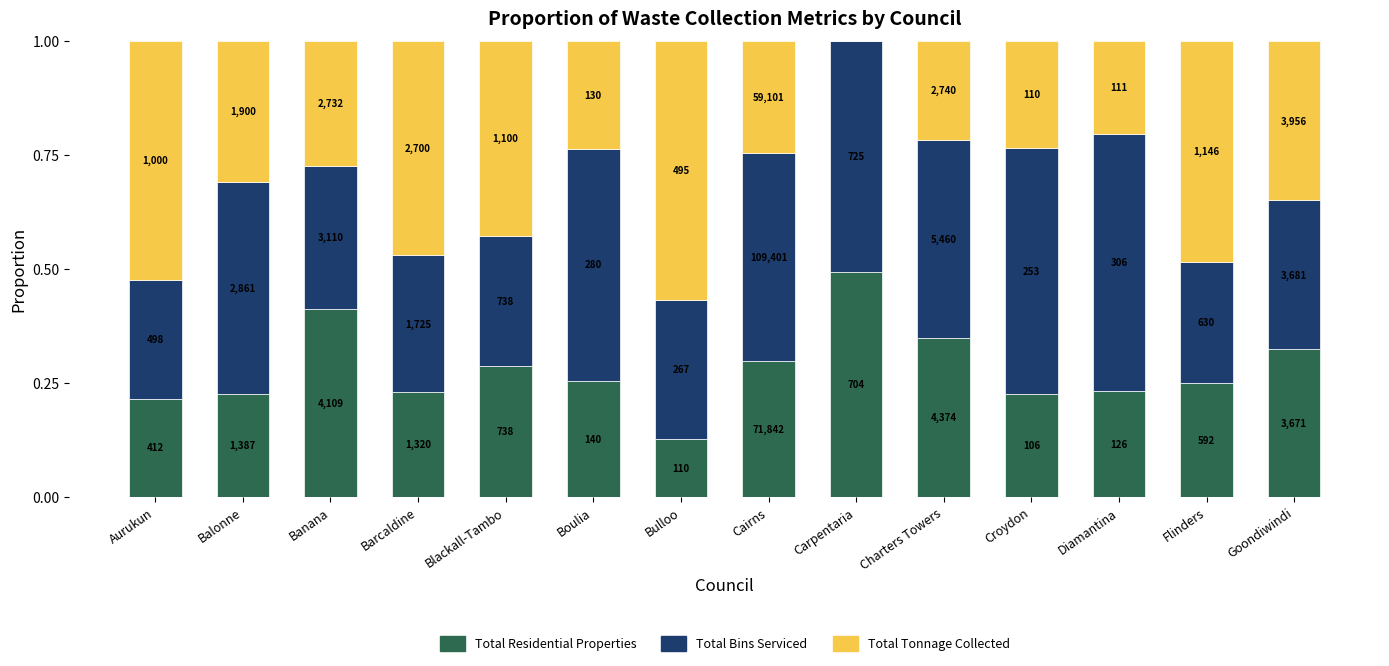

Where is Total Tonnage Collected nearest to the value 0?

Carpentaria